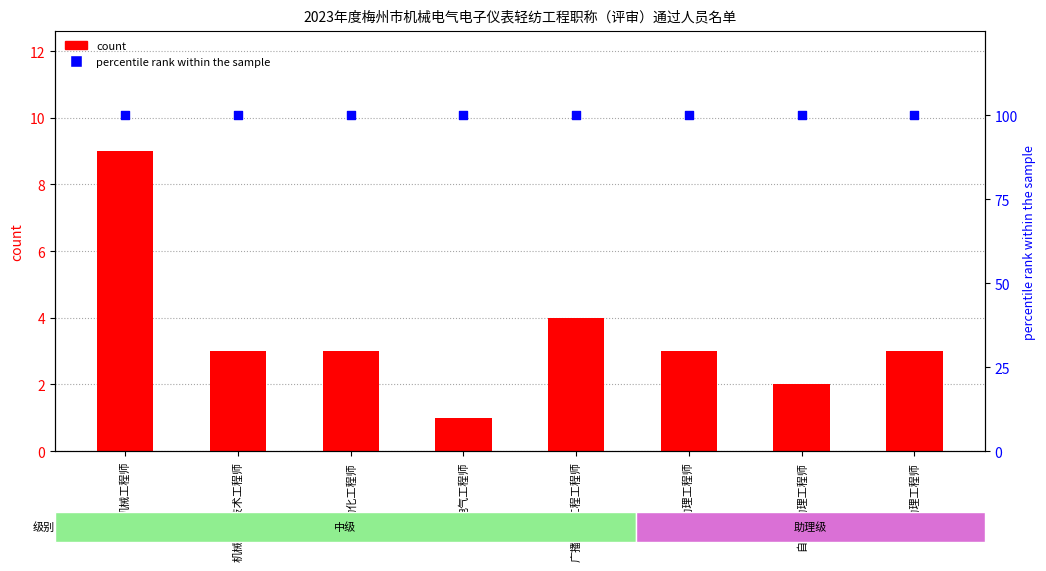

Which series contains the highest Y value?

percentile rank within the sample